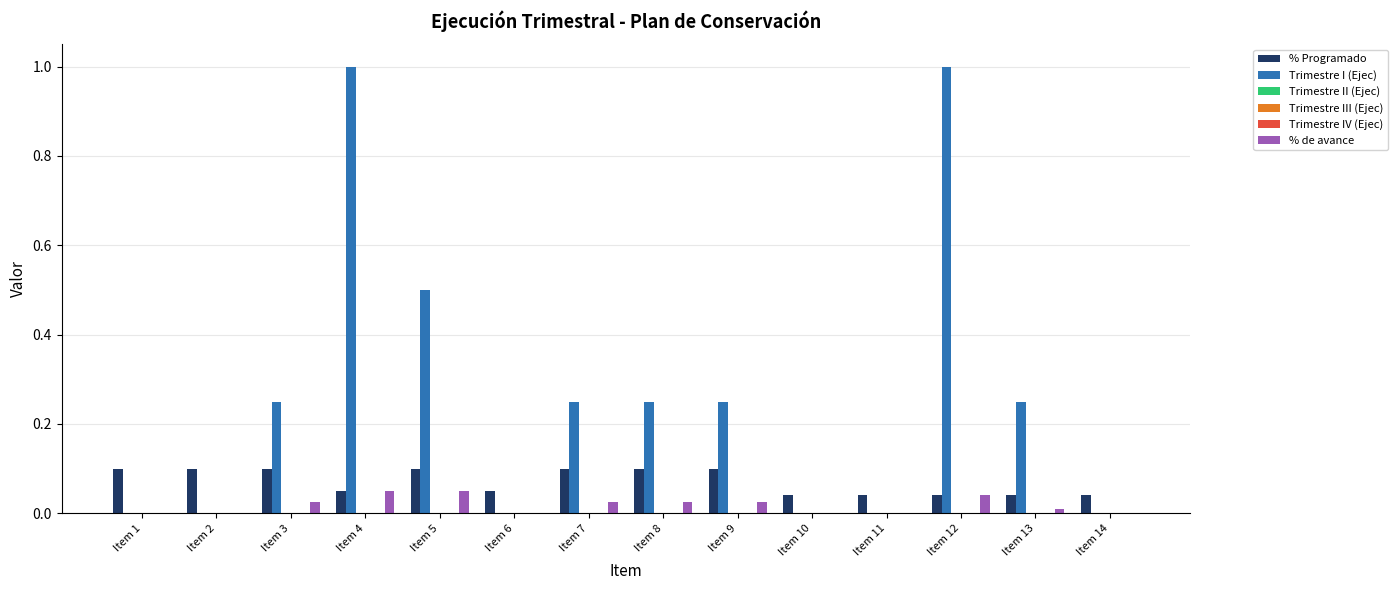

List the series in order of their peak value, lowest first.

Trimestre II (Ejec), Trimestre III (Ejec), Trimestre IV (Ejec), % de avance, % Programado, Trimestre I (Ejec)